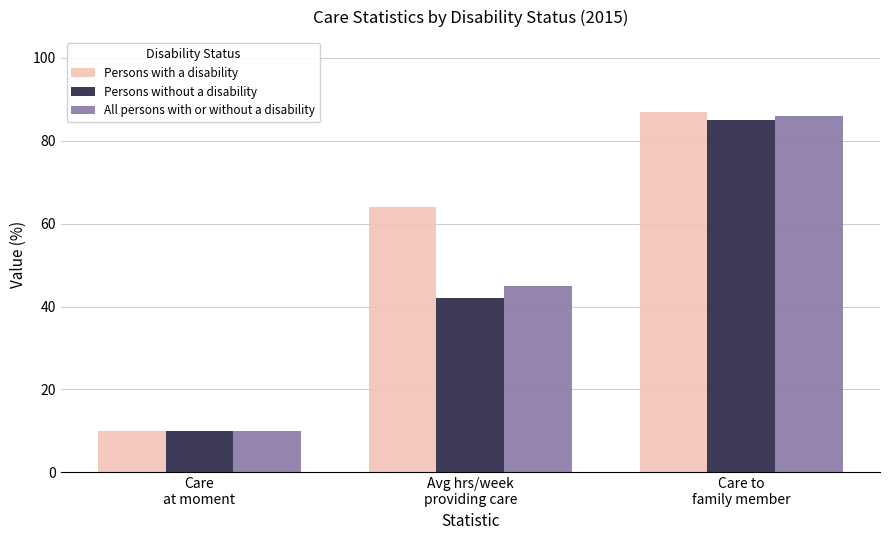

Which category has the lowest value across all series?

Care
at moment